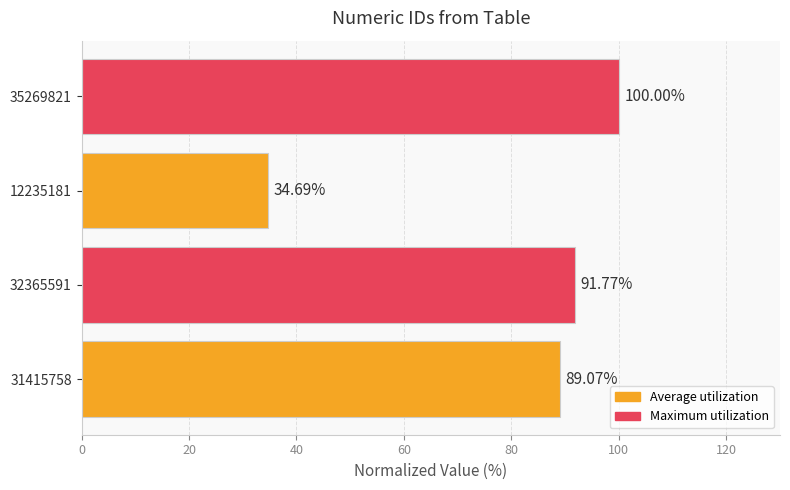

What is the greatest value displayed?

100.0